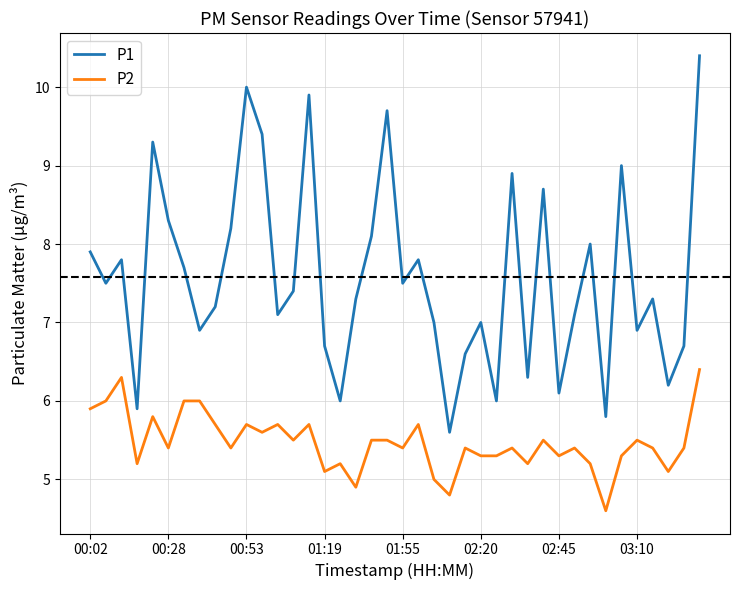

Reading left to right, what are all the values shown in this chart?

P1: 7.9	7.5	7.8	5.9	9.3	8.3	7.7	6.9	7.2	8.2	10.0	9.4	7.1	7.4	9.9	6.7	6.0	7.3	8.1	9.7	7.5	7.8	7.0	5.6	6.6	7.0	6.0	8.9	6.3	8.7	6.1	7.1	8.0	5.8	9.0	6.9	7.3	6.2	6.7	10.4
P2: 5.9	6.0	6.3	5.2	5.8	5.4	6.0	6.0	5.7	5.4	5.7	5.6	5.7	5.5	5.7	5.1	5.2	4.9	5.5	5.5	5.4	5.7	5.0	4.8	5.4	5.3	5.3	5.4	5.2	5.5	5.3	5.4	5.2	4.6	5.3	5.5	5.4	5.1	5.4	6.4